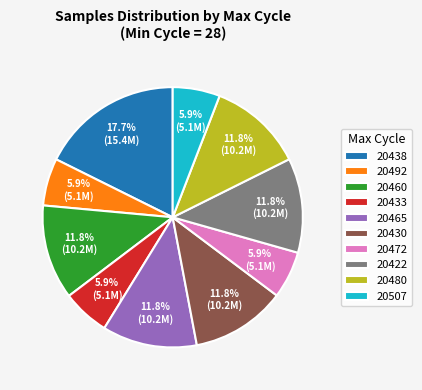

Which slice is the largest?

20438